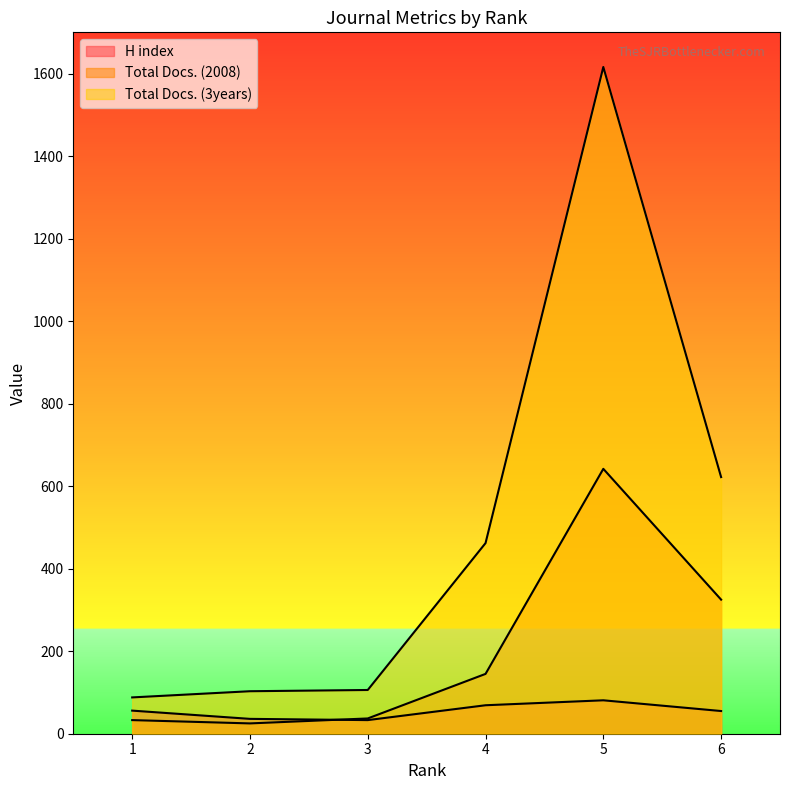

Where is Total Docs. (2008) nearest to the value 333?

6